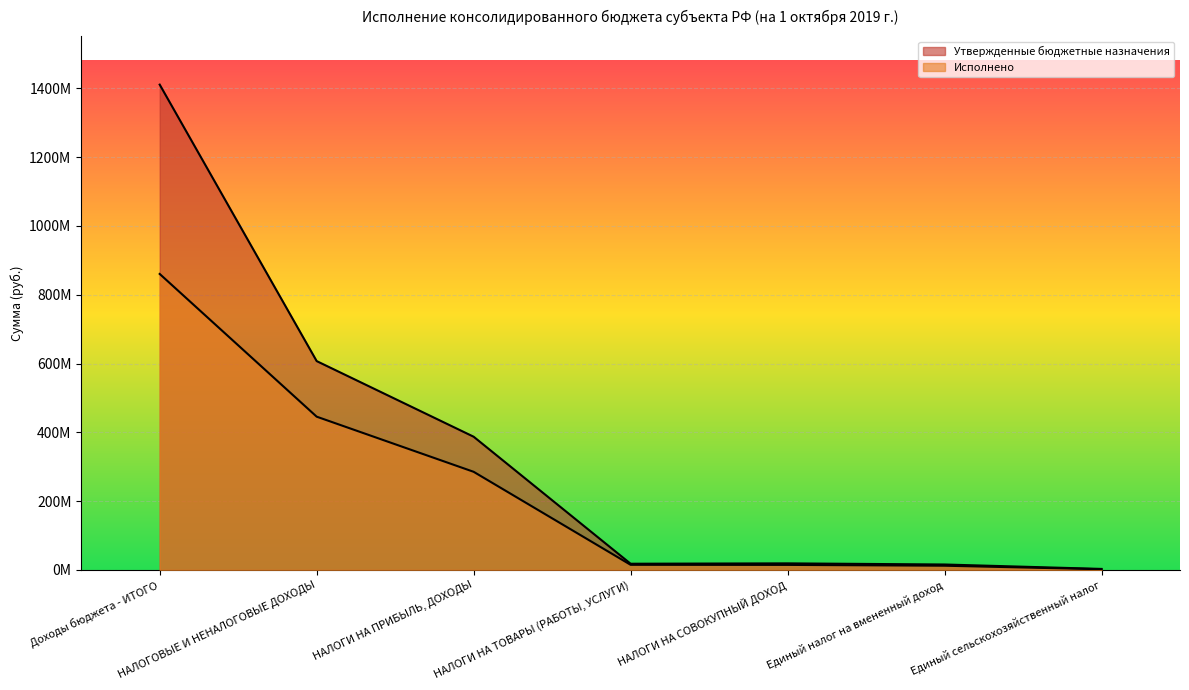

Reading left to right, list all the values displayed in this chart.

Утвержденные бюджетные назначения: 1410710628.7	607060781.0	387231000.0	18000000.0	19074000.0	15800000.0	2933000.0
Исполнено: 860367449.2	445493990.6	285236139.6	14861470.1	14621794.9	12226439.6	2025820.9